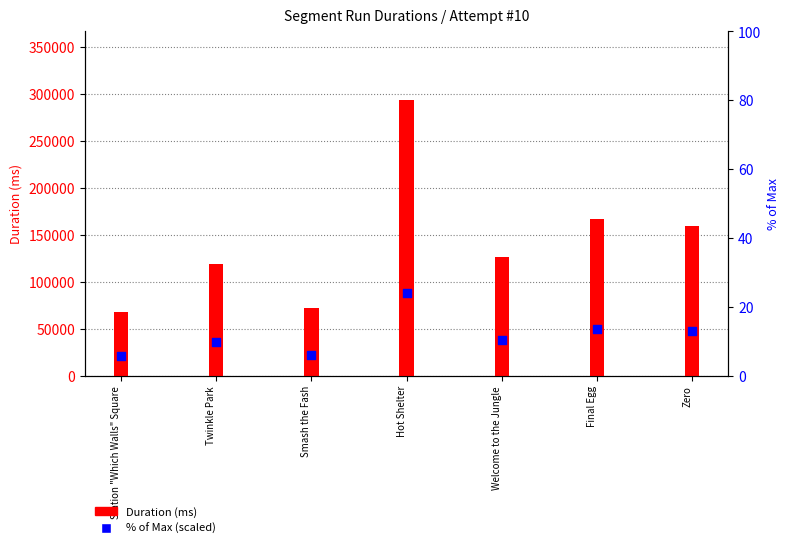

Which has a higher value, Station "Which Walls" Square or Final Egg?

Final Egg